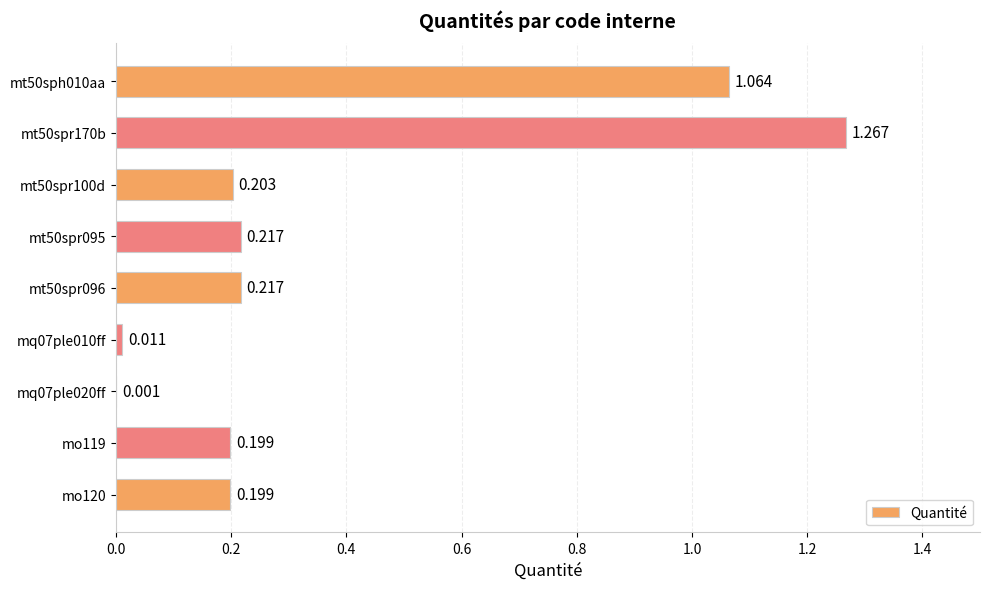

How many categories are shown in the chart?

9